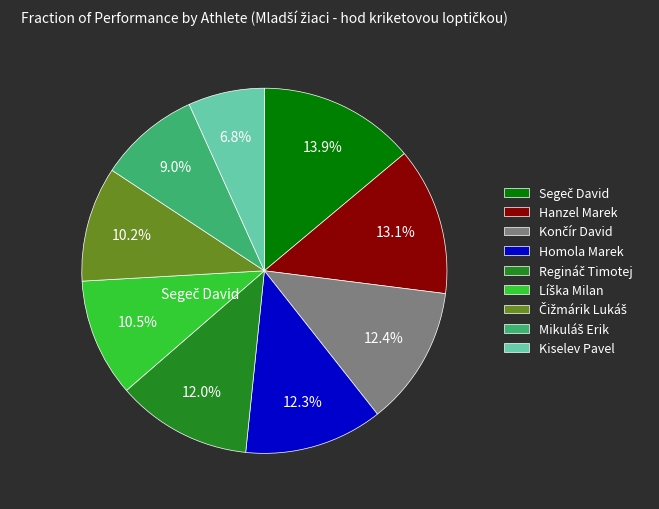

Is there any slice that represents more than half of the pie?

No